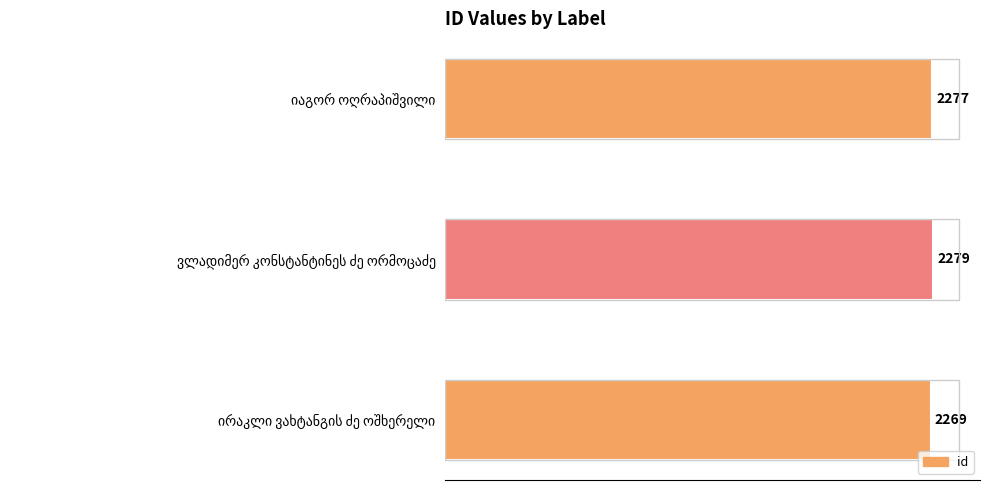

Reading bottom to top, what are all the values shown in this chart?

2269	2279	2277